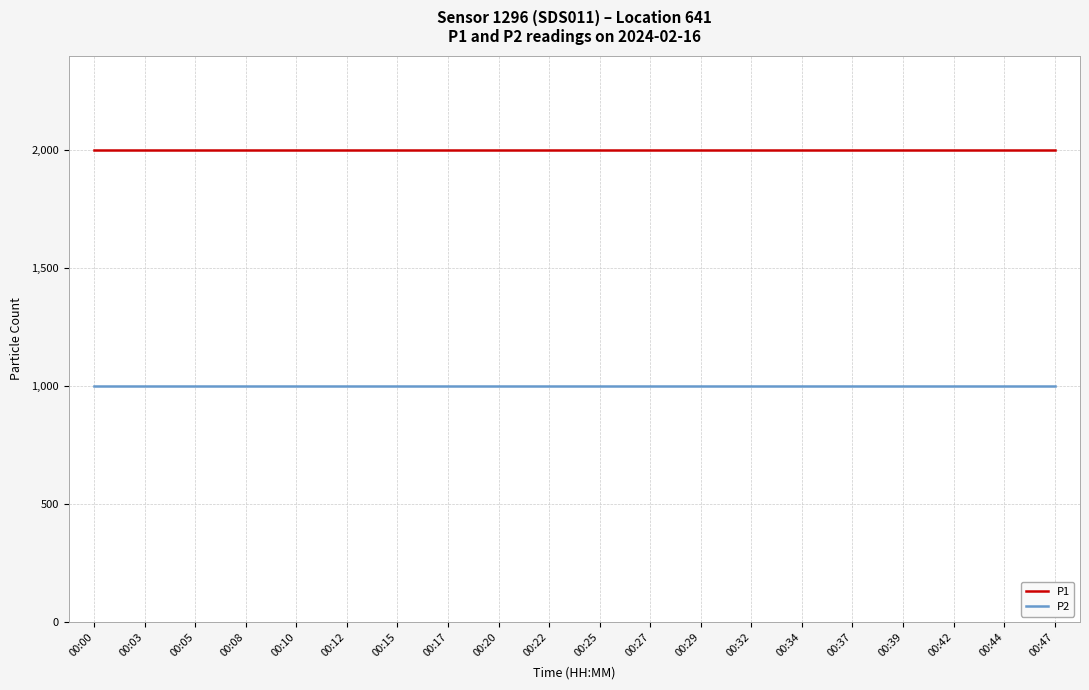

Is it true that P1 equals 2980.3 at 00:29?

False